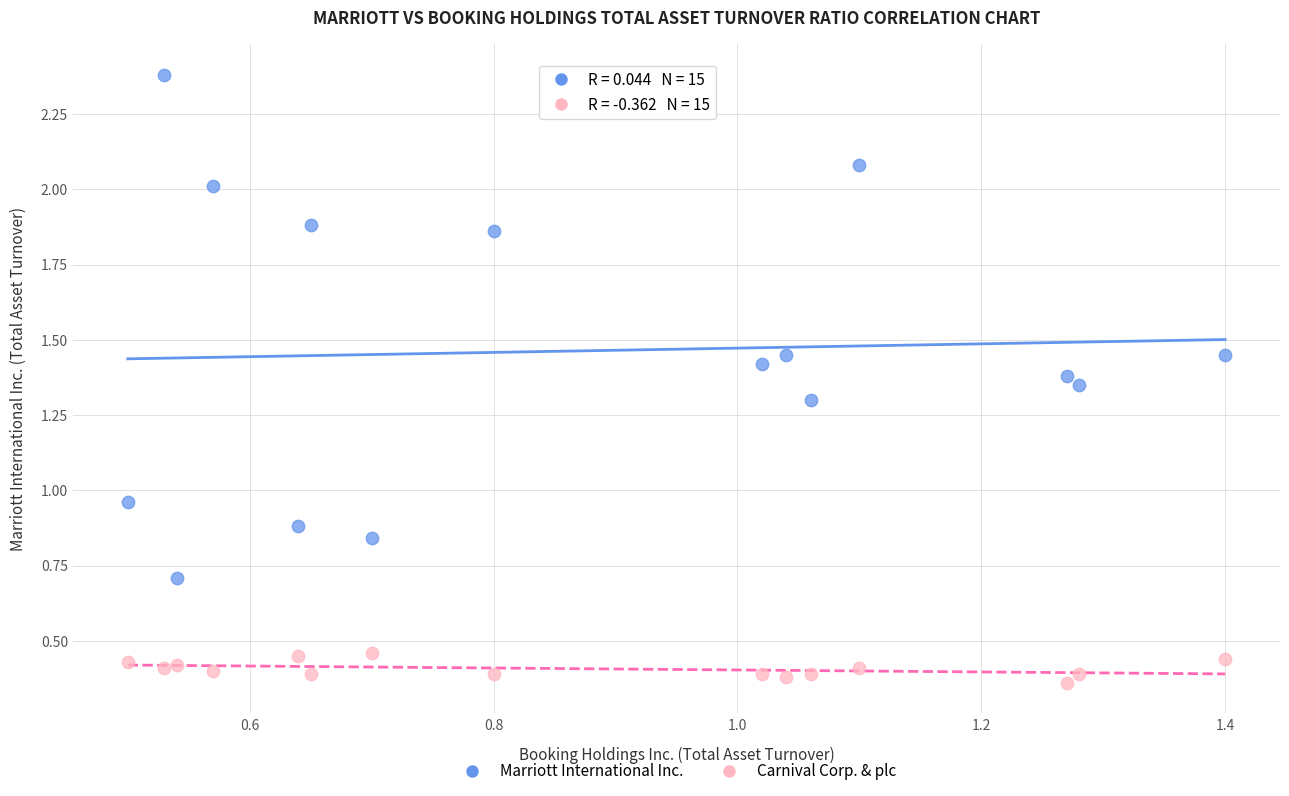

What are all the series names shown in the legend?

Marriott International Inc., Carnival Corp. & plc